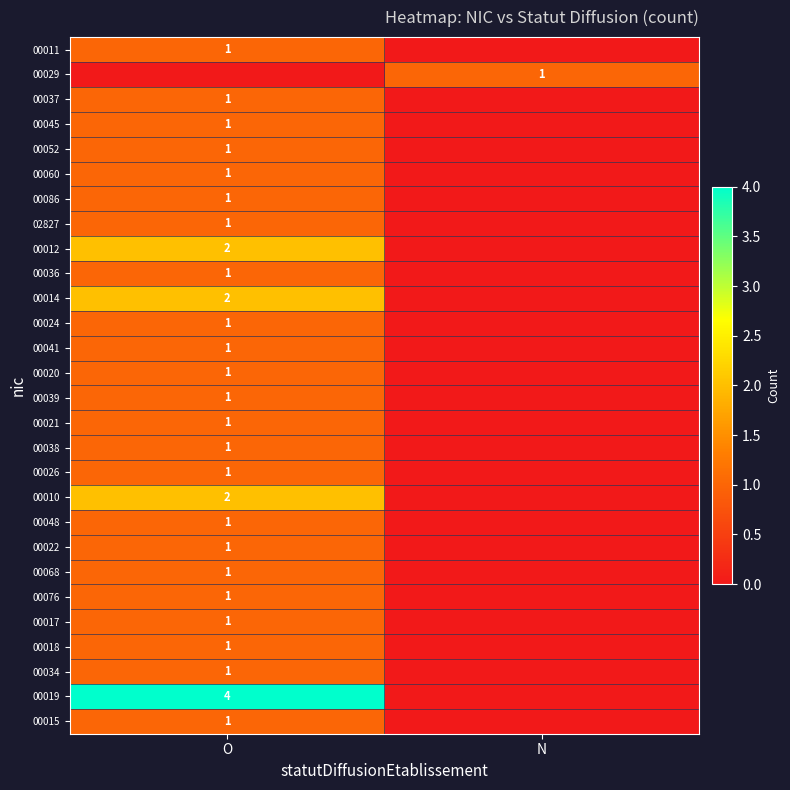

The value of 00068 at O is 1. True or false?

True